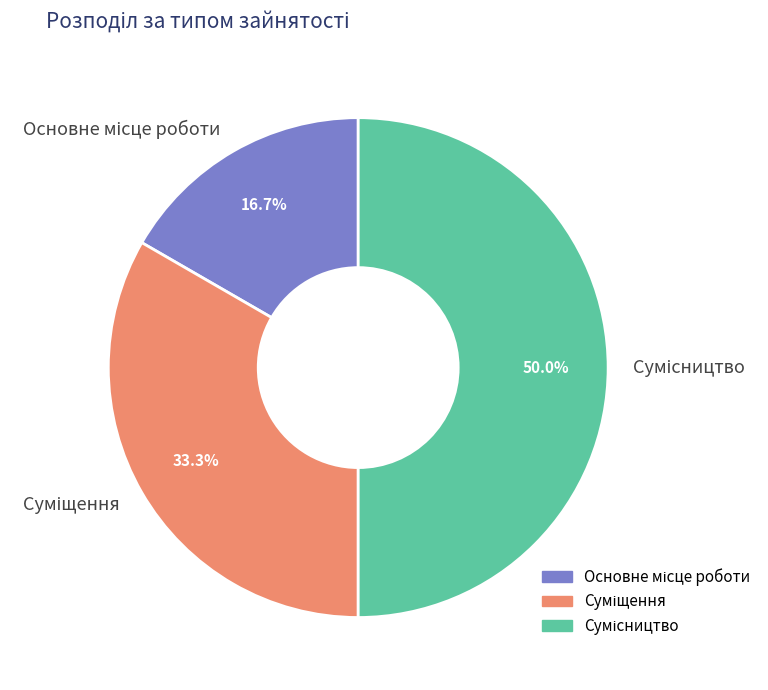

How many segments does this pie chart have?

3